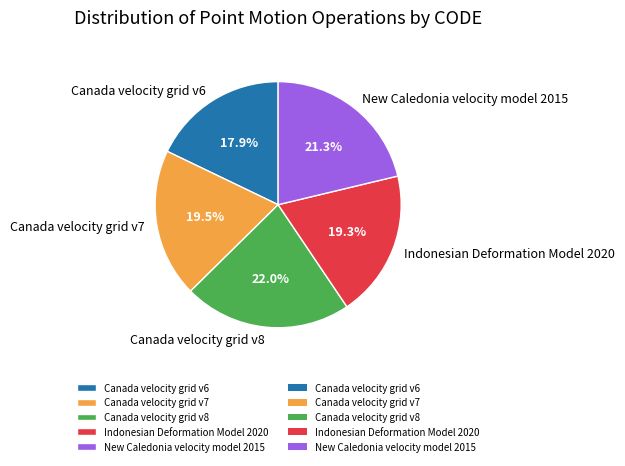

To the nearest percent, what percentage of the pie is Indonesian Deformation Model 2020?

19%